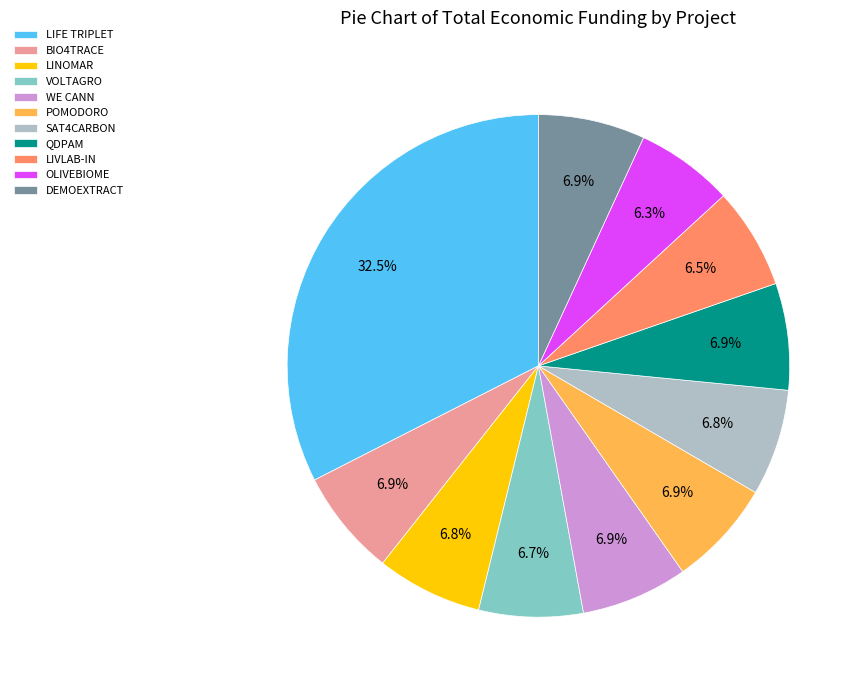

Which category has the biggest portion of the pie?

LIFE TRIPLET